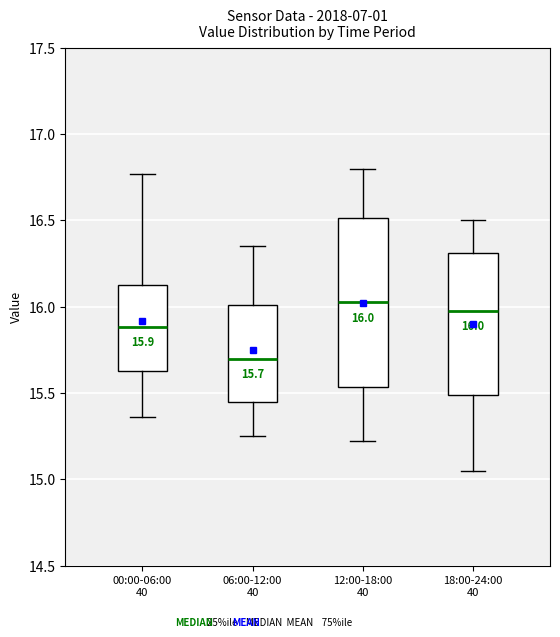

Comparing the boxes themselves (not the whiskers), which one is the tallest?

12:00-18:00 40